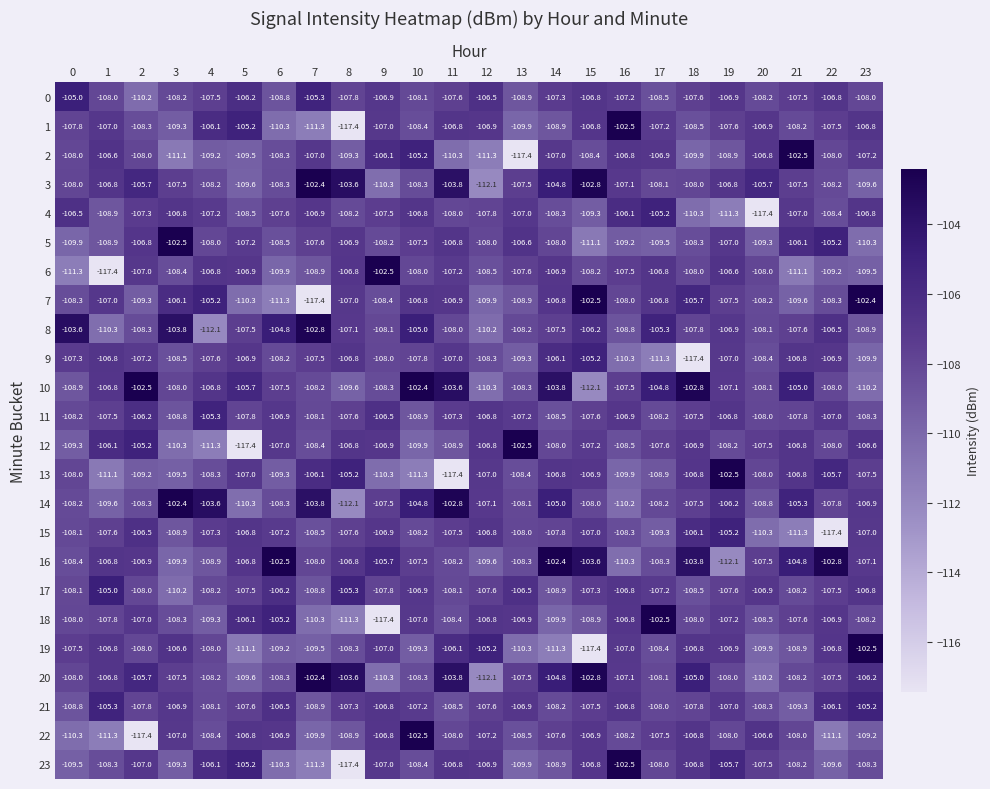

What is the sum of all 6 values?

-2599.0